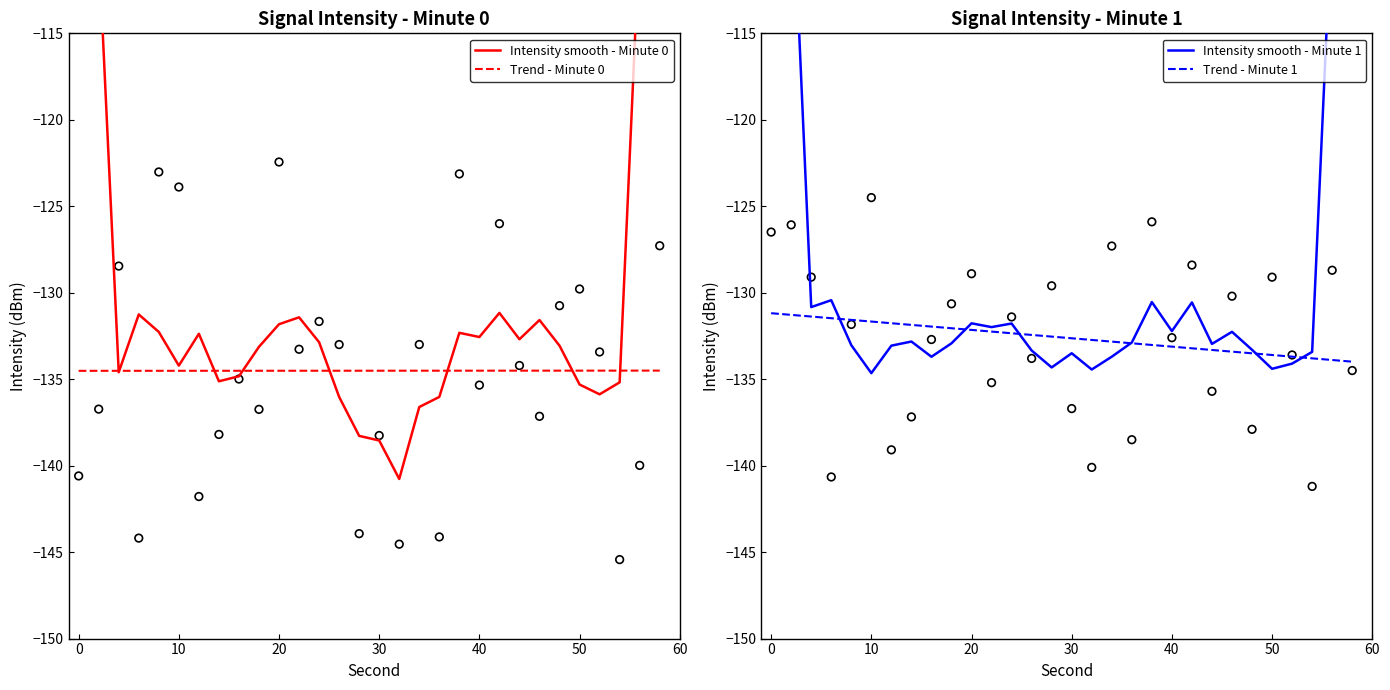

At how many categories does at least one series exceed -138?

30